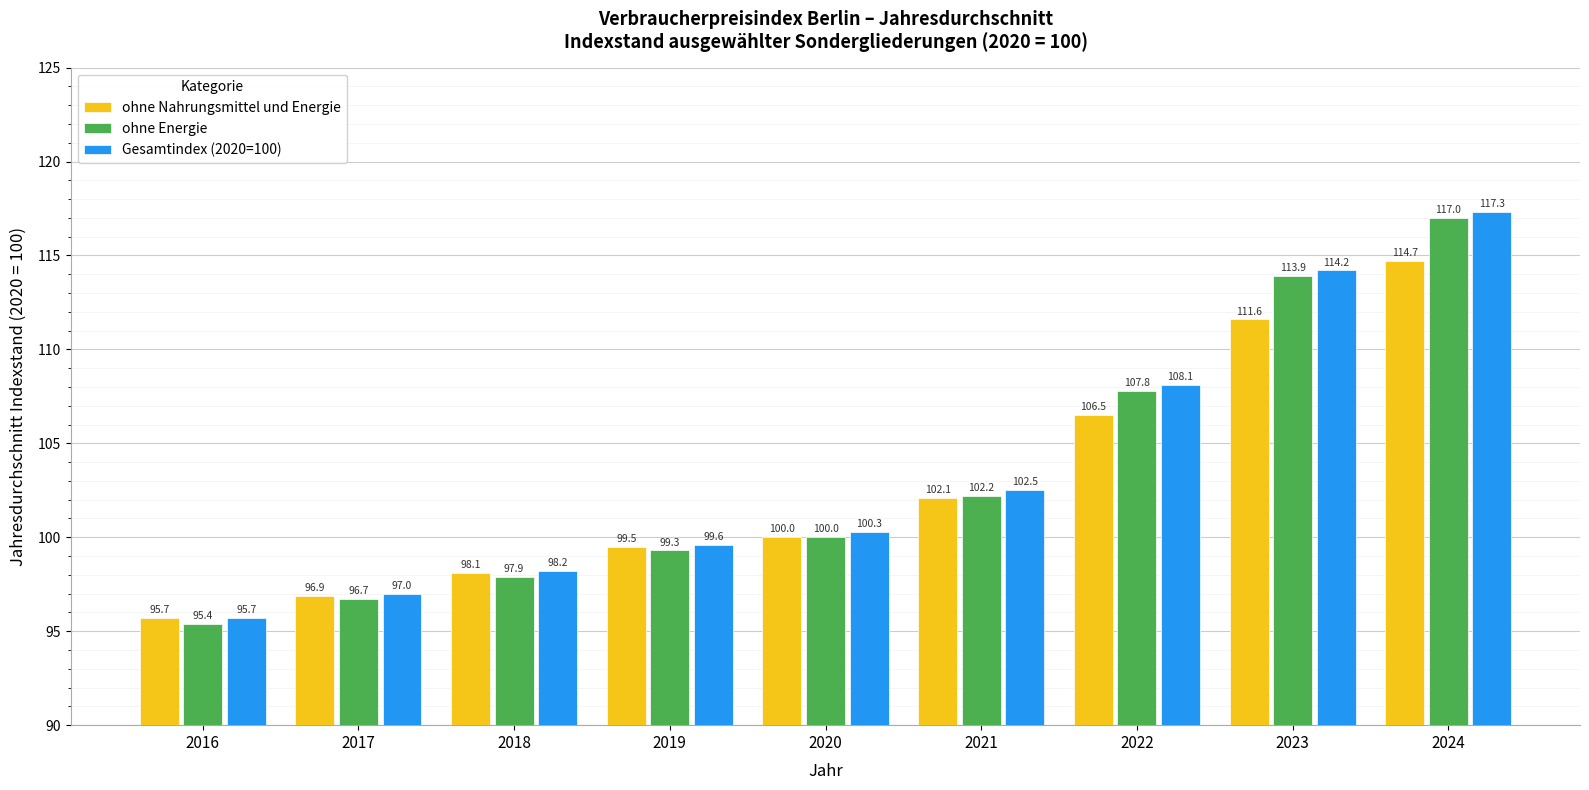

Is it true that ohne Energie equals 147.4 at 2020?

False